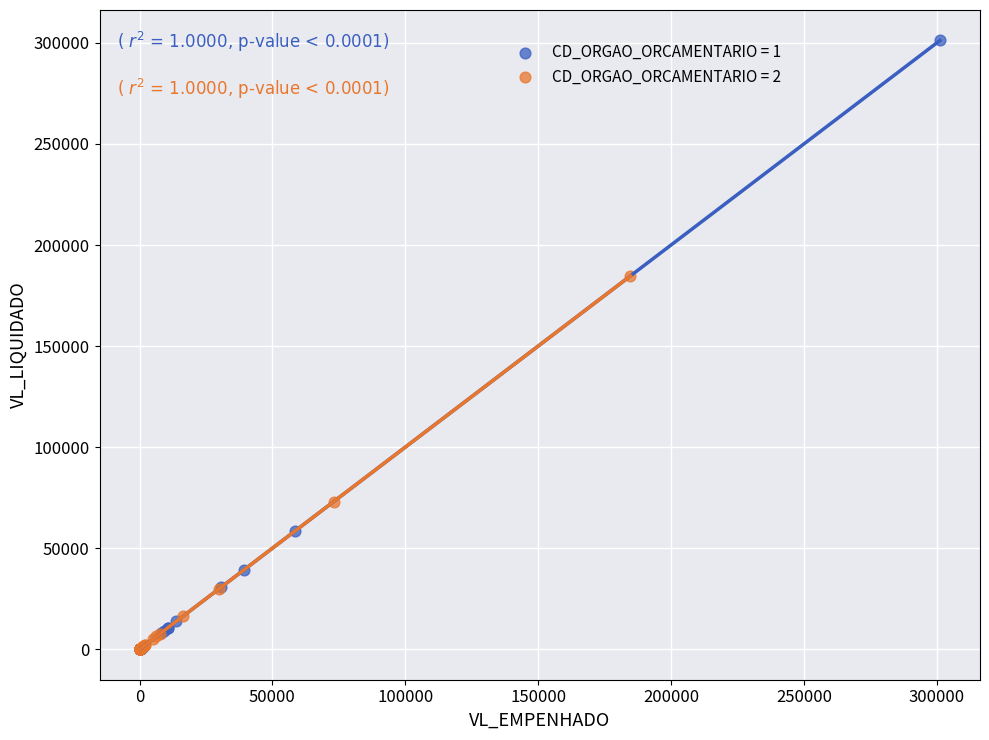

Which series reaches the maximum Y coordinate?

CD_ORGAO_ORCAMENTARIO = 1